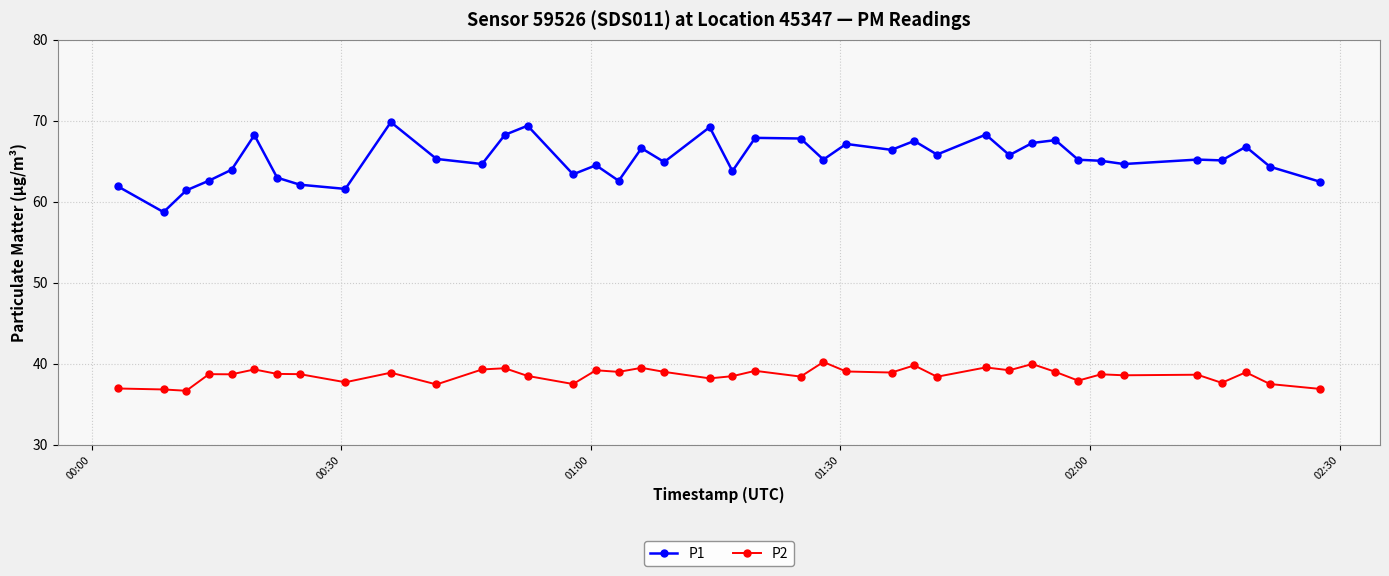

Which series has the widest spread of values?

P1